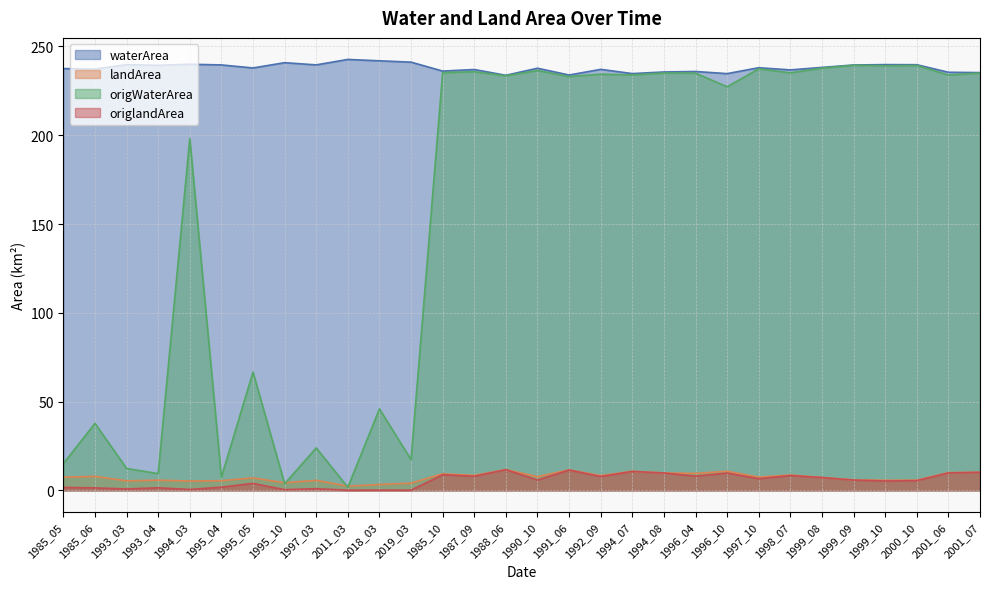

How many interior local peaks does the landArea series have?

10